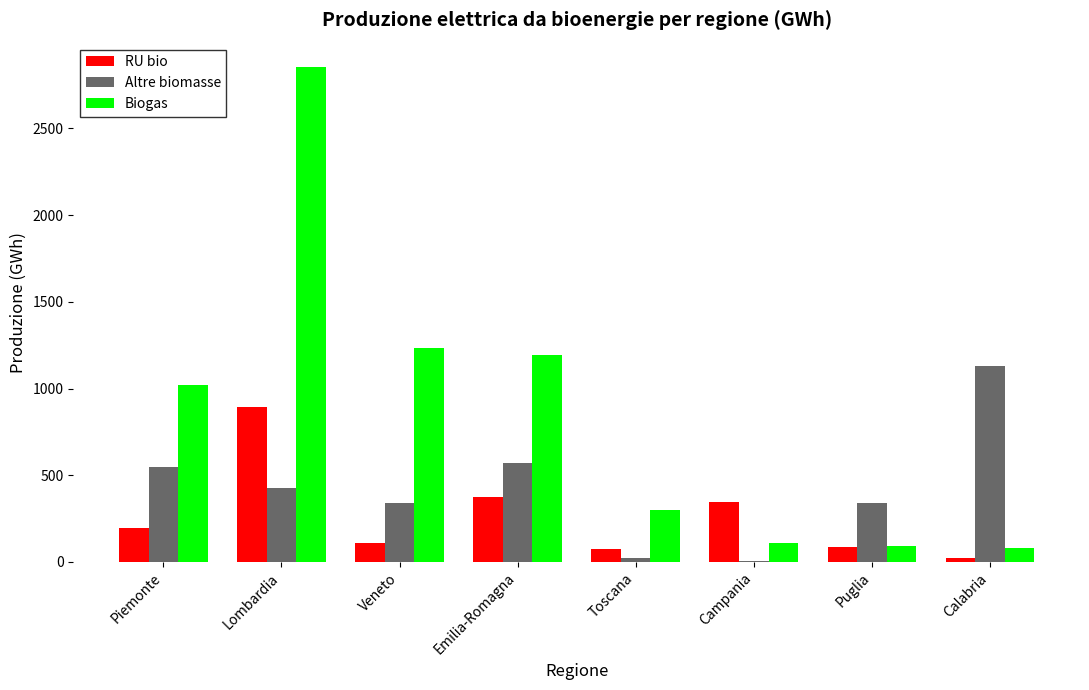

Are the bars horizontal?

No